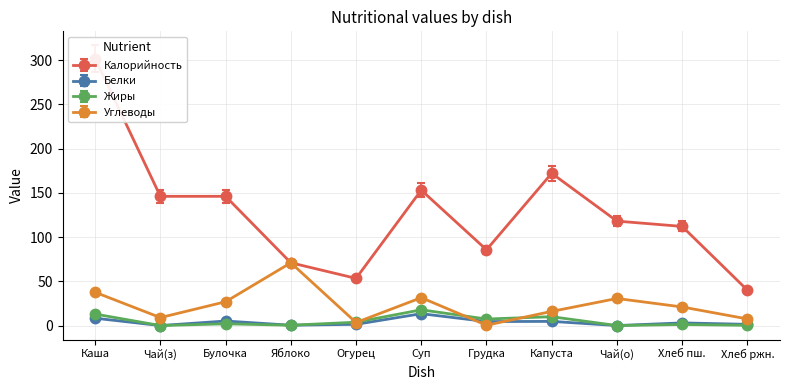

The Углеводы series shows 15.4 at Чай(о). True or false?

False